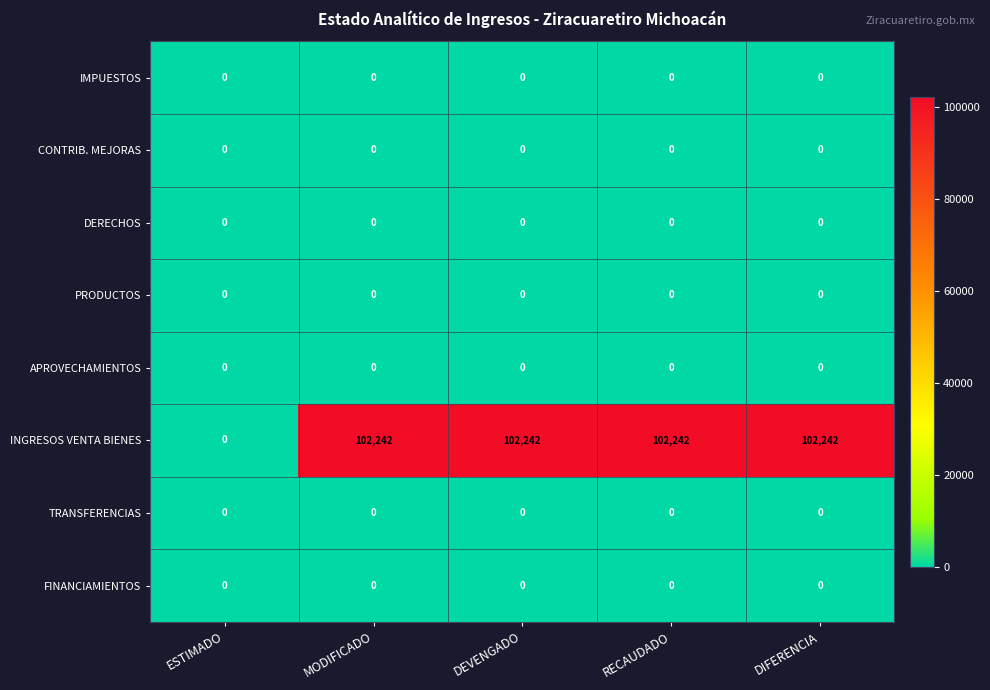

What is the difference between the highest and lowest values at RECAUDADO?

102242